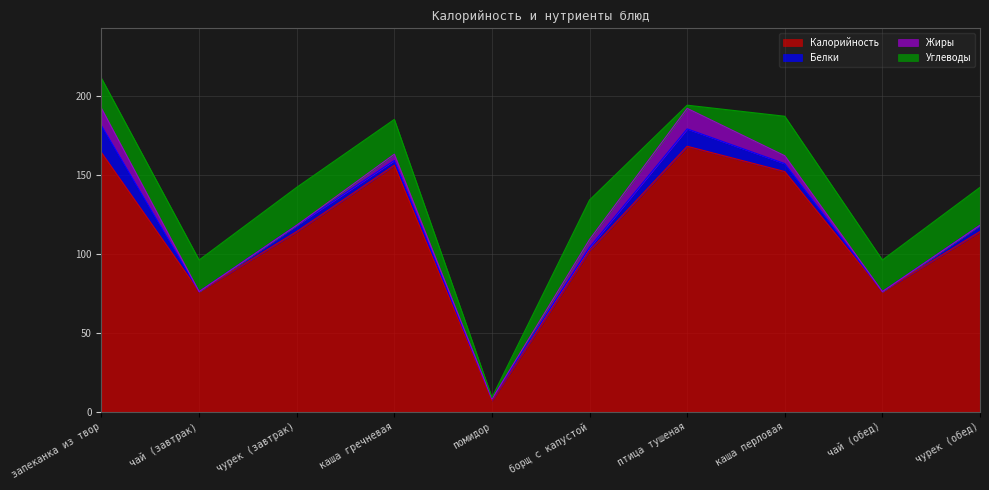

Count the number of categories in the chart.

10